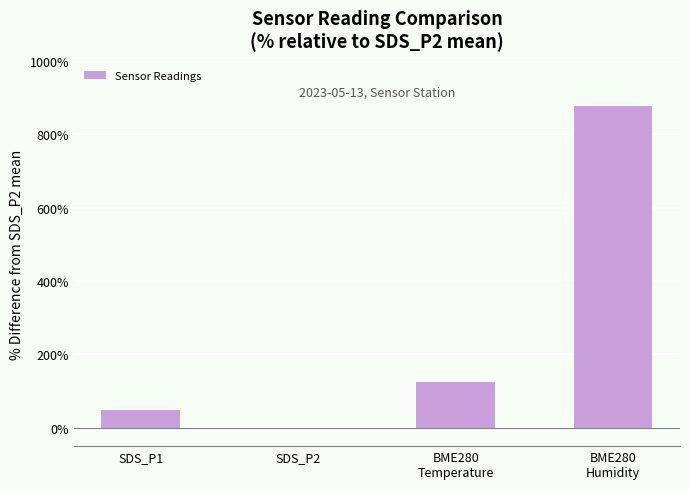

How many values are above zero?

3